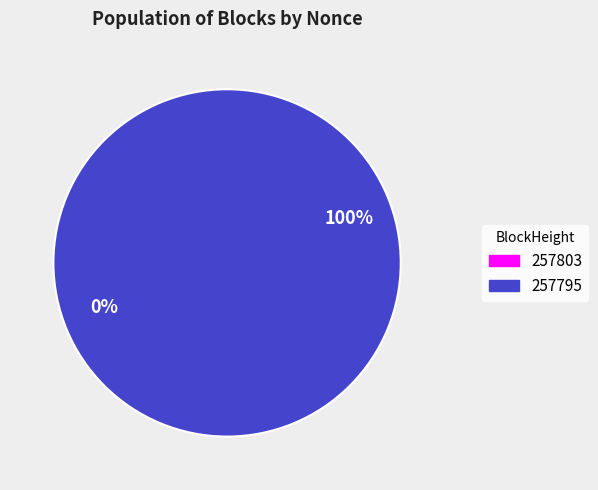

What percentage is NOT represented by 257803?

100.0%